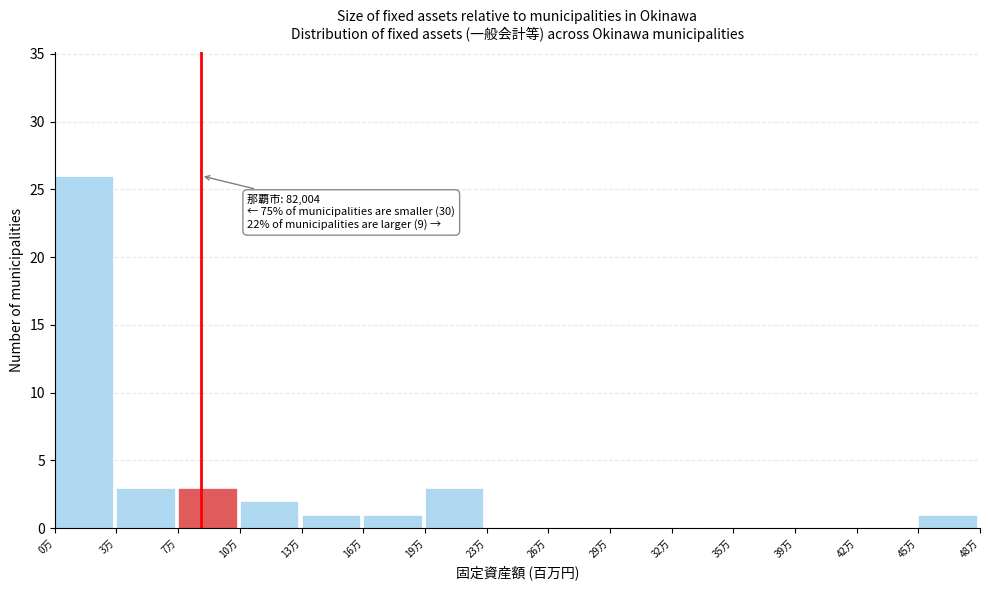

Reading left to right, what are all the values shown in this chart?

0万=26	3万=3	7万=3	10万=2	13万=1	16万=1	19万=3	23万=0	26万=0	29万=0	32万=0	35万=0	39万=0	42万=0	45万=1